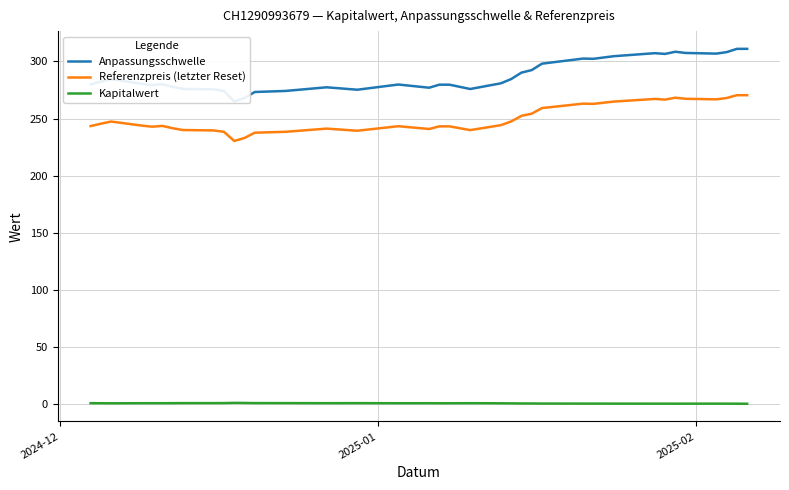

What is the difference between the maximum and minimum values in the Kapitalwert series?

0.8